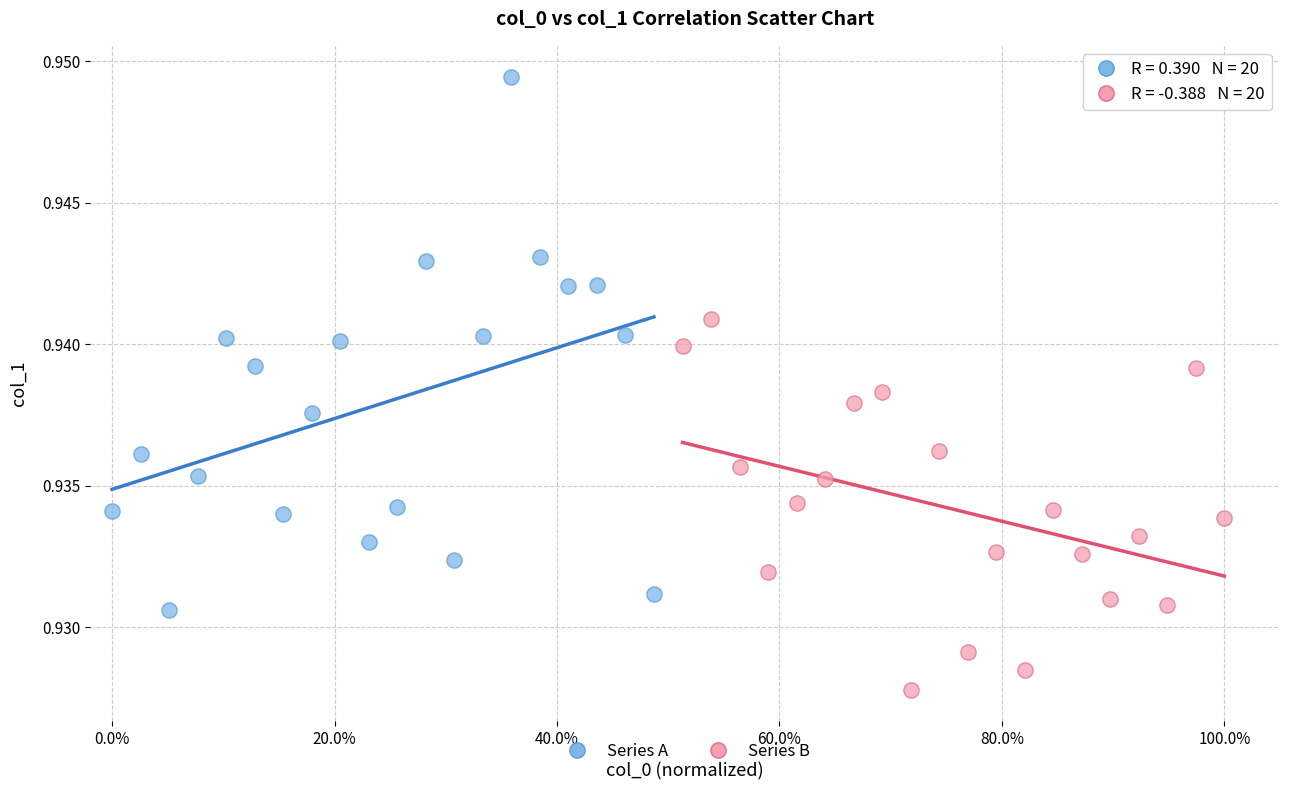

Which series reaches the maximum Y coordinate?

Series A